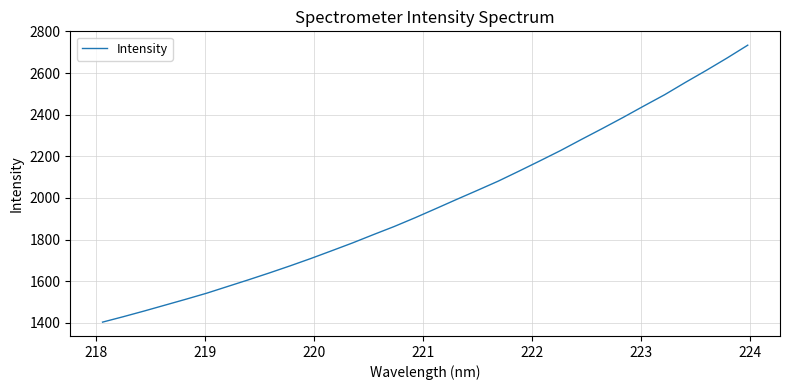

Reading left to right, transcribe all the data shown in this chart.

1403.3	1429.5	1456.8	1485.0	1513.3	1542.4	1574.5	1606.5	1639.5	1673.6	1709.0	1746.2	1783.8	1823.7	1862.6	1904.6	1948.5	1992.8	2036.5	2080.7	2128.9	2178.0	2227.9	2281.1	2333.3	2386.6	2441.8	2495.9	2555.2	2612.6	2672.1	2734.1